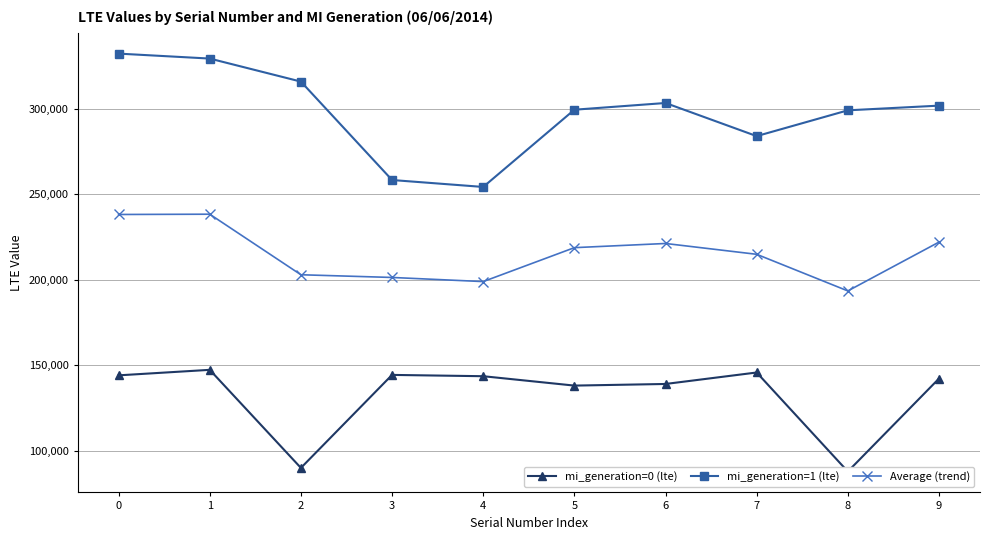

List the labels in order of mi_generation=1 (lte) value, largest first.

0, 1, 2, 6, 9, 5, 8, 7, 3, 4